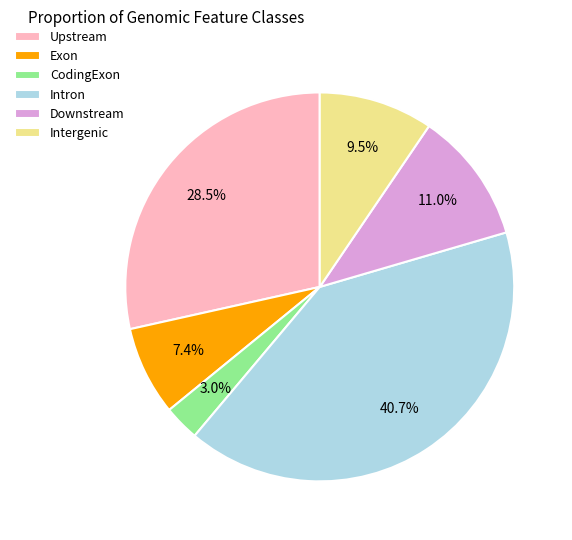

Rank the categories by value from lowest to highest.

CodingExon, Exon, Intergenic, Downstream, Upstream, Intron